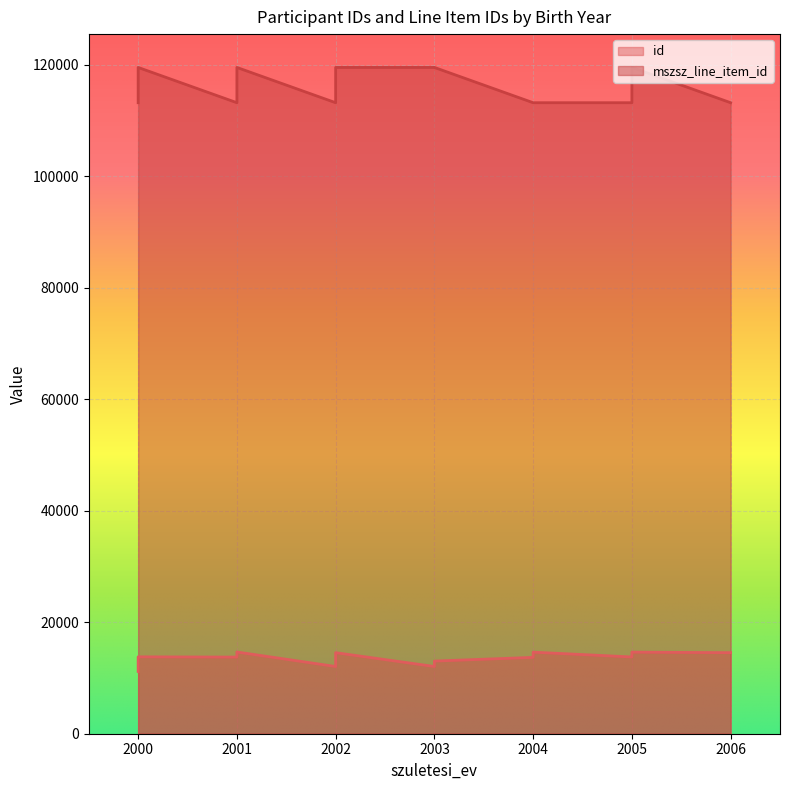

What is the label of the 13th point from the left?

2000